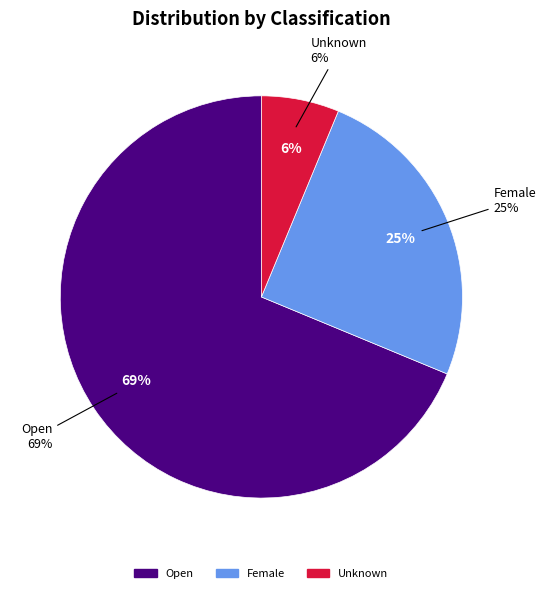

Which category has the biggest portion of the pie?

Open